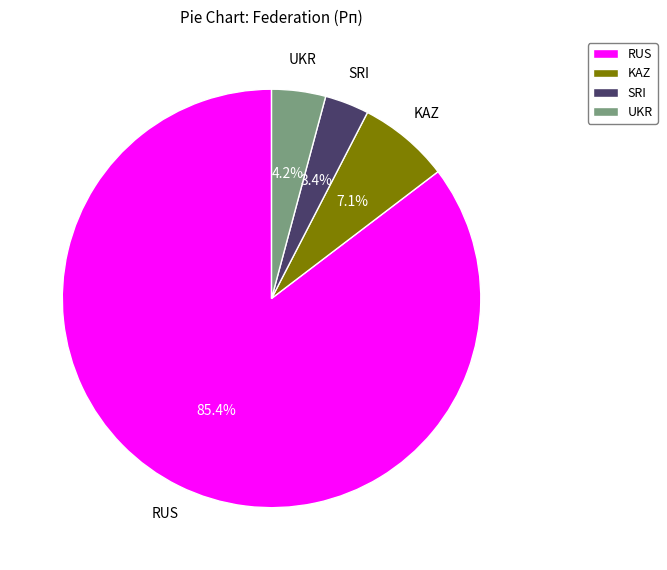

Between KAZ and RUS, which is larger?

RUS